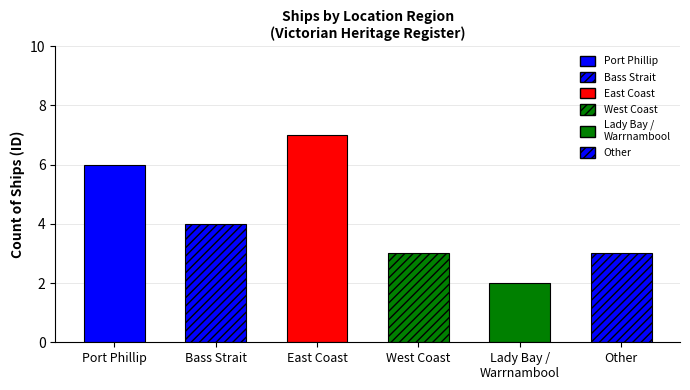

Approximately how many times larger is the value at Other compared to West Coast?

1.0